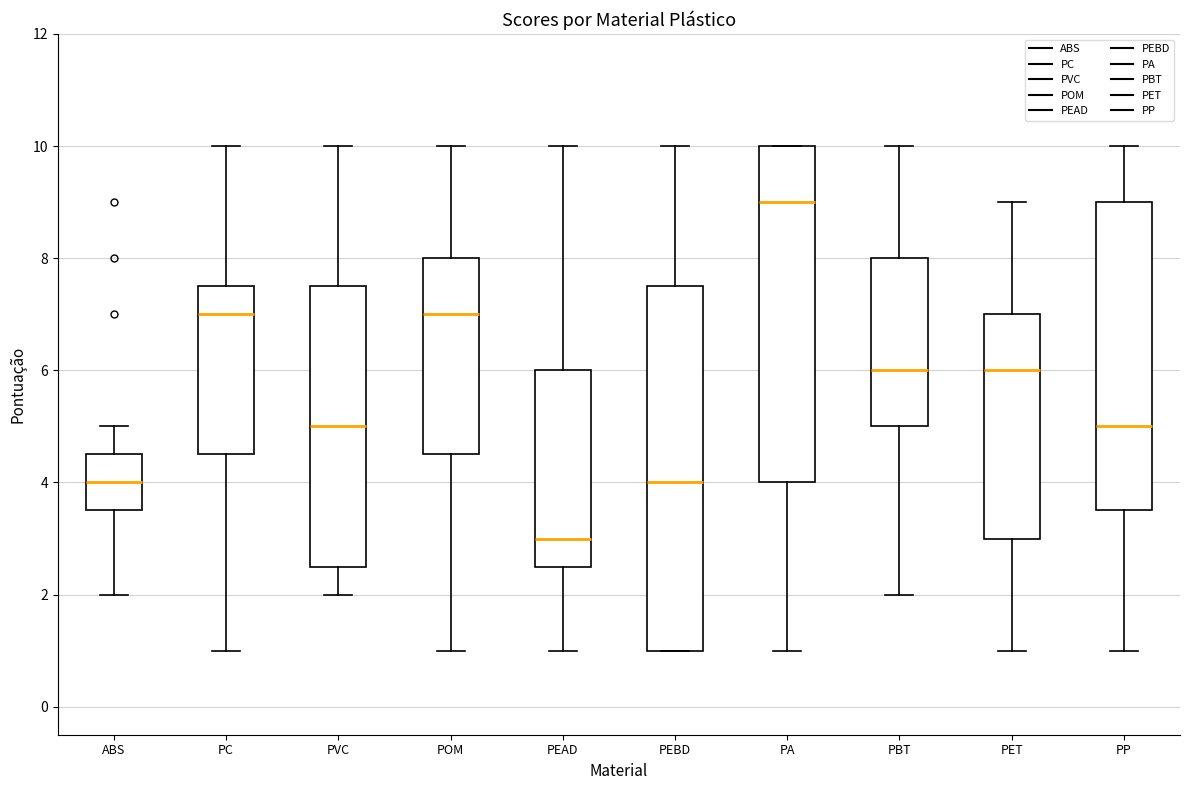

Reading left to right, read every box against the y-axis: the position of its median line, the range the box covers, and the ends of its whiskers. The values are not printed on the chart, so give them approximately, as read against the axis.

ABS: median 4.0, box 3.6 to 4.6, whiskers 2.0 to 5.0
PC: median 7.0, box 4.6 to 7.6, whiskers 1.0 to 10.0
PVC: median 5.0, box 2.6 to 7.6, whiskers 2.0 to 10.0
POM: median 7.0, box 4.6 to 8.0, whiskers 1.0 to 10.0
PEAD: median 3.0, box 2.6 to 6.0, whiskers 1.0 to 10.0
PEBD: median 4.0, box 1.0 to 7.6, whiskers 1.0 to 10.0
PA: median 9.0, box 4.0 to 10.0, whiskers 1.0 to 10.0
PBT: median 6.0, box 5.0 to 8.0, whiskers 2.0 to 10.0
PET: median 6.0, box 3.0 to 7.0, whiskers 1.0 to 9.0
PP: median 5.0, box 3.6 to 9.0, whiskers 1.0 to 10.0